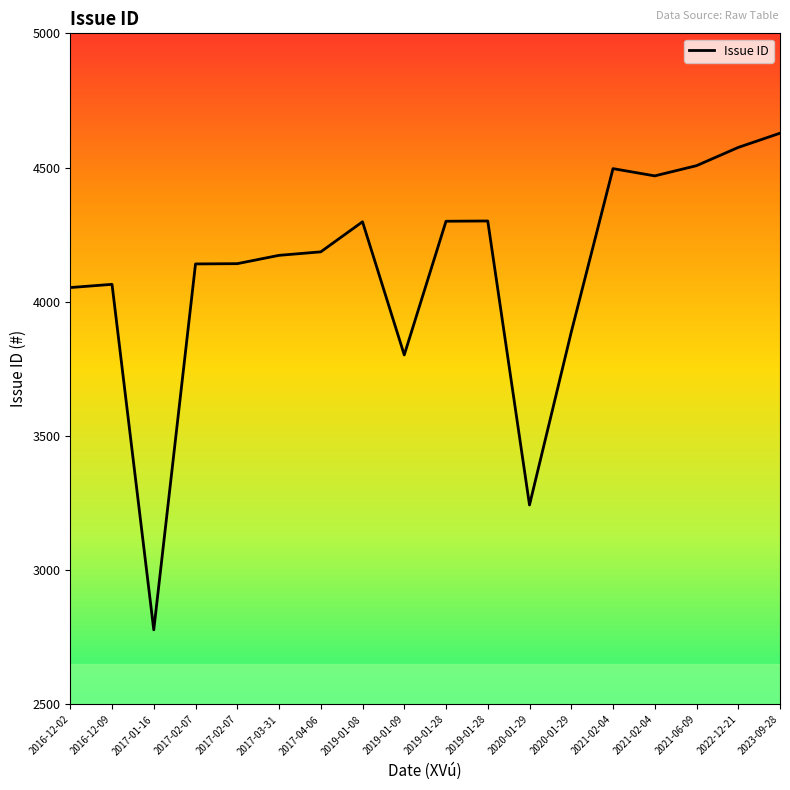

The value at 2022-12-21 is 4575. True or false?

True